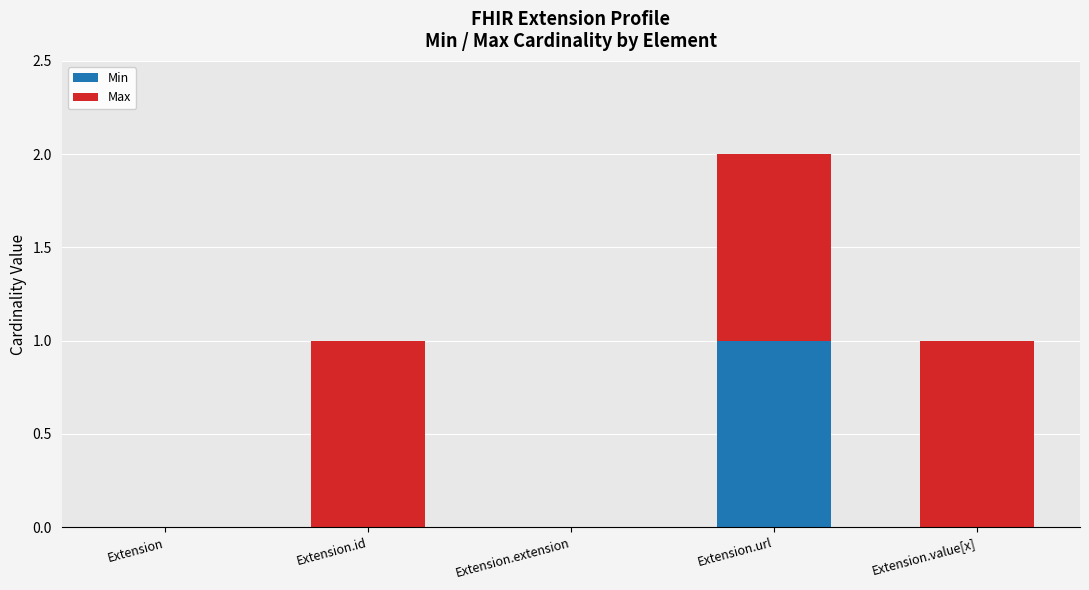

Which category has the highest value in the Min series?

Extension.url